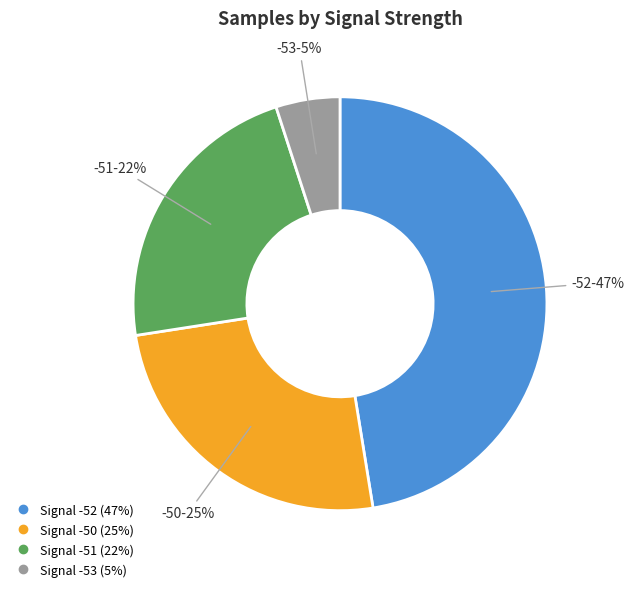

To the nearest percent, what is the difference between the largest and smallest slice percentages?

42%